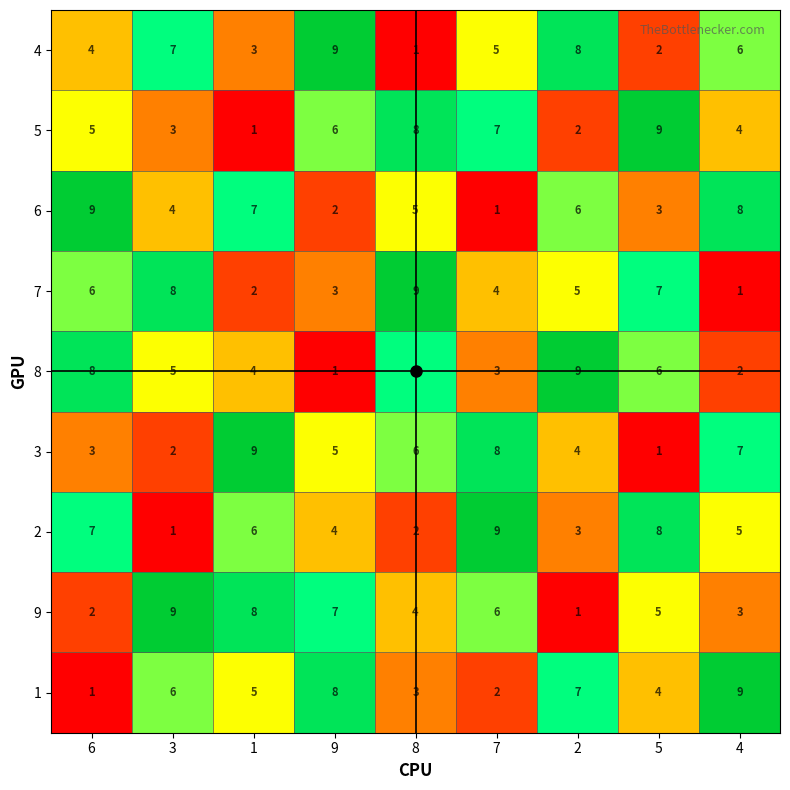

Between 9 and 7, which series saw the biggest shift?

1